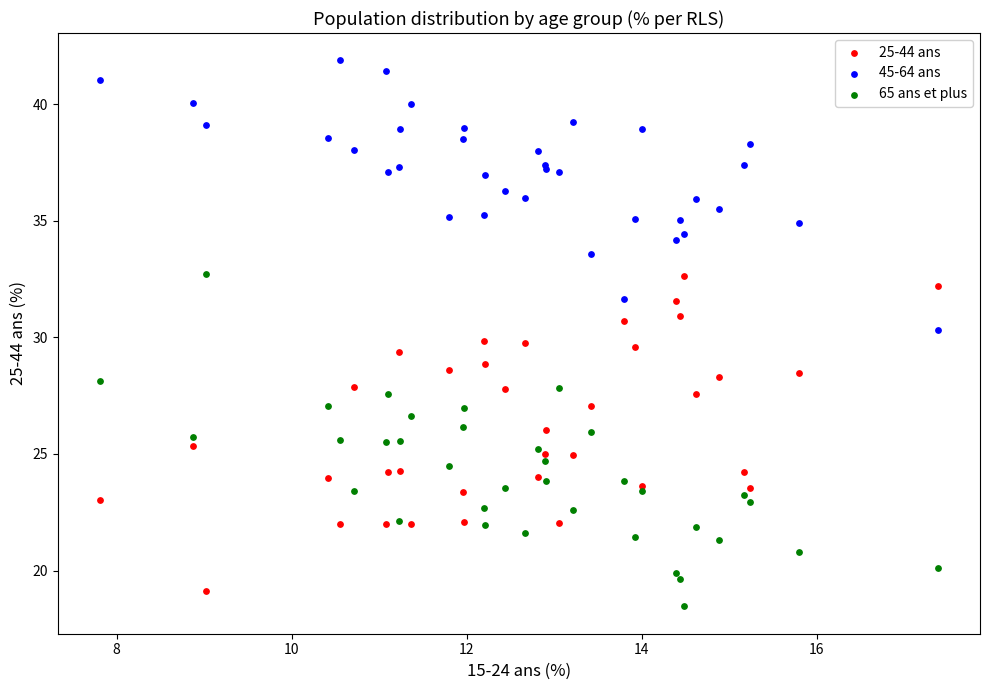

Which series has the largest Y range (max minus min)?

65 ans et plus